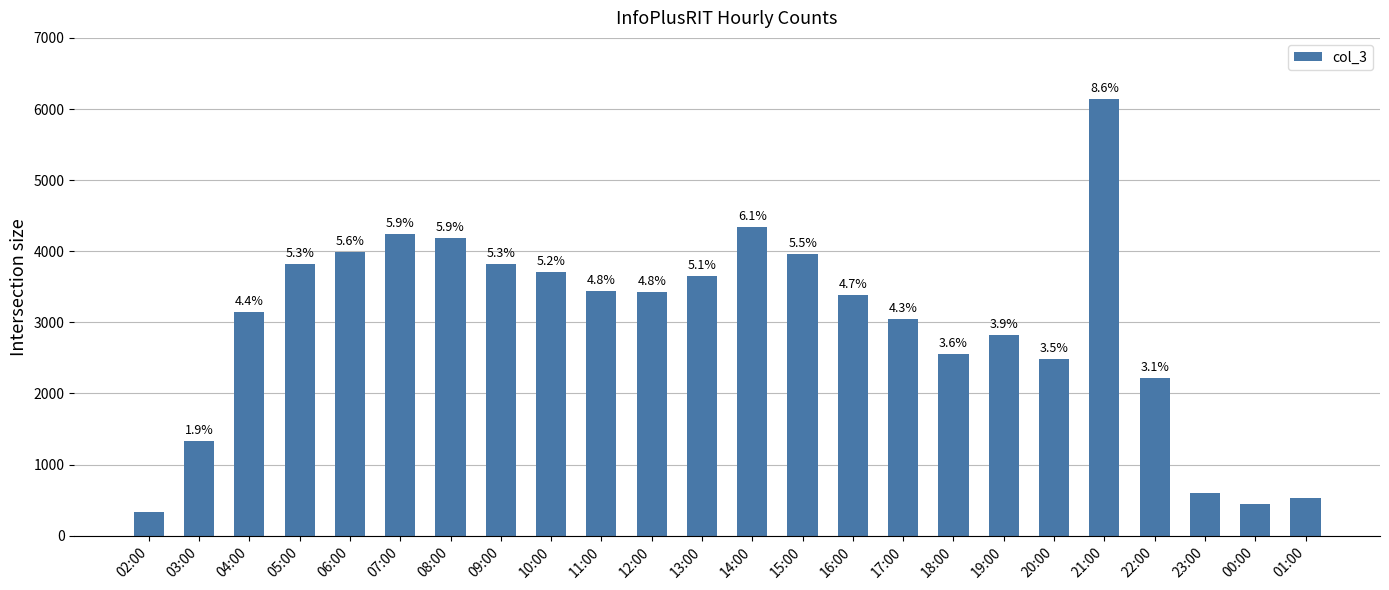

What is the greatest value displayed?

6140